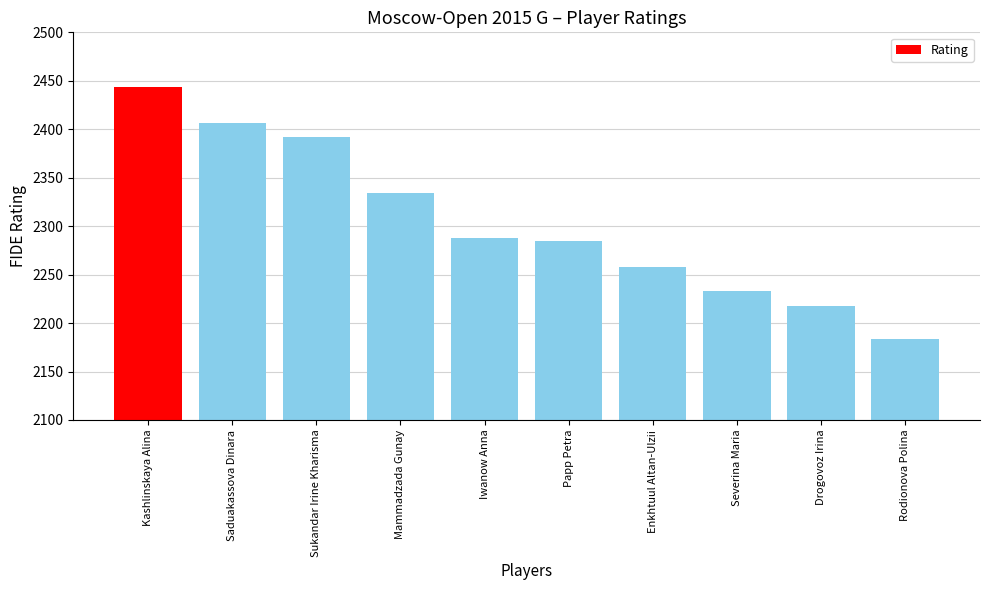

Which label corresponds to the largest value in the chart?

Kashlinskaya Alina